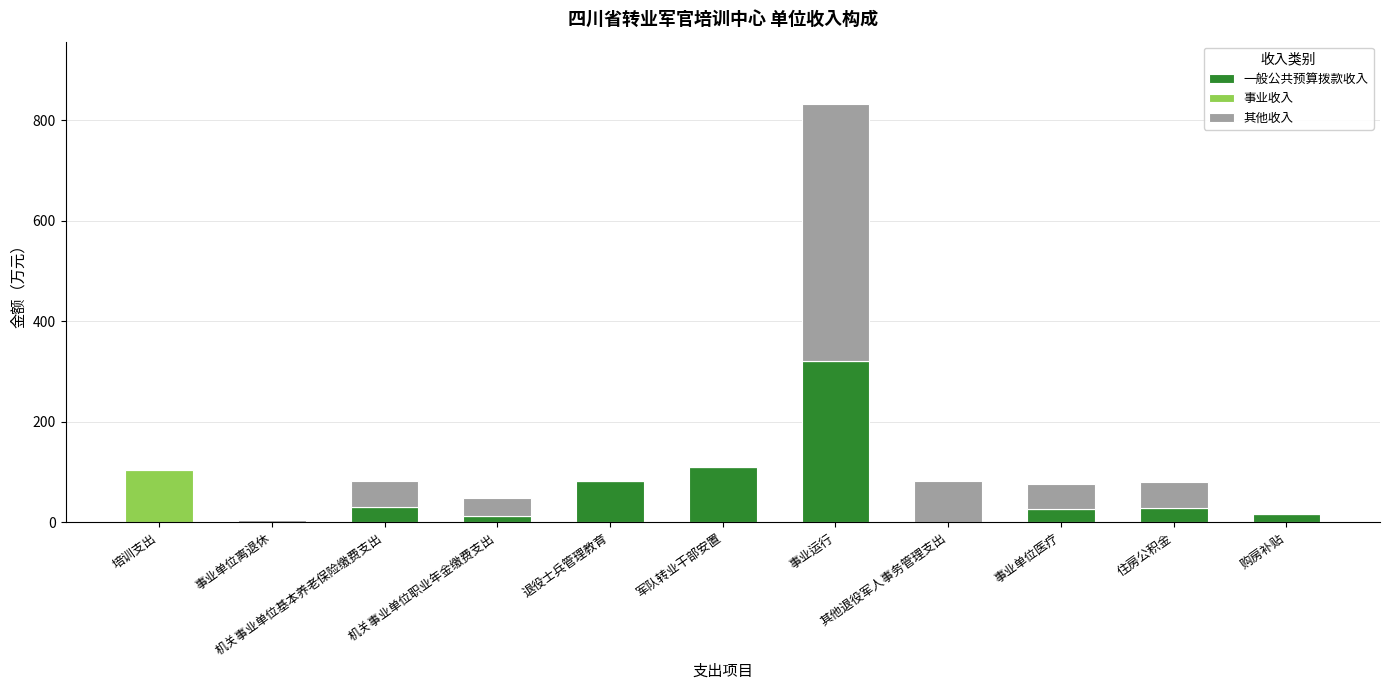

What is the total value across all series at 机关事业单位职业年金缴费支出?

48.0